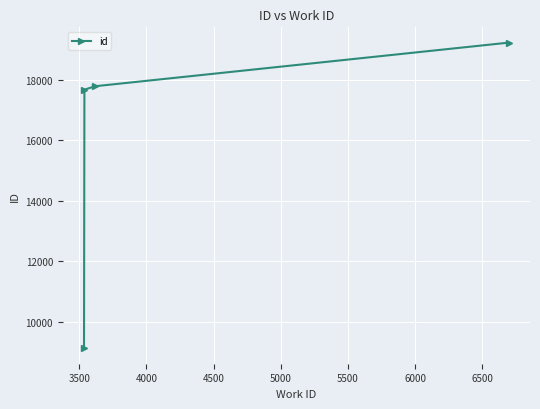

What is the difference between the maximum and minimum values?

10096